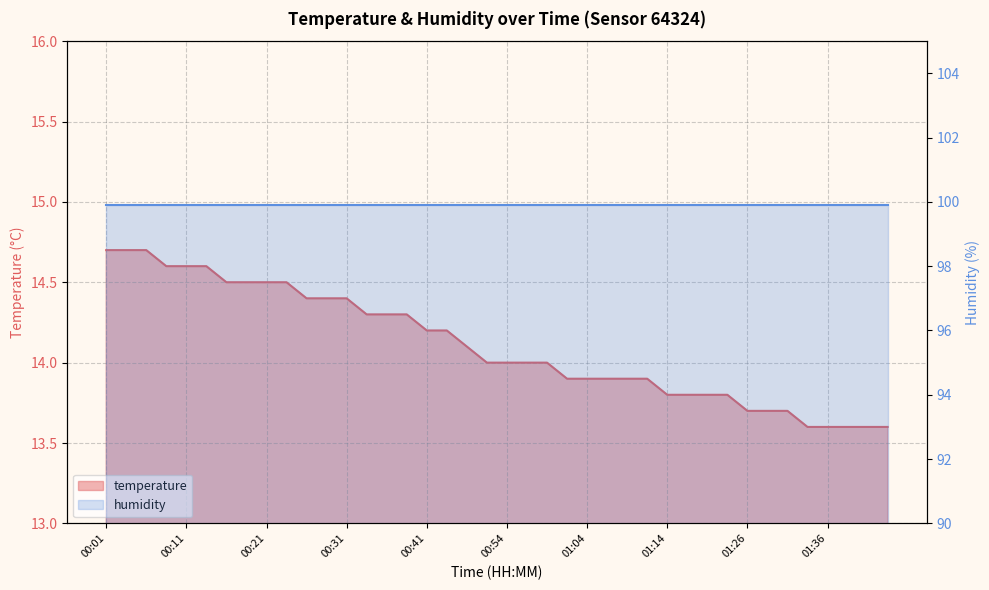

What position from the right is 00:16?

34